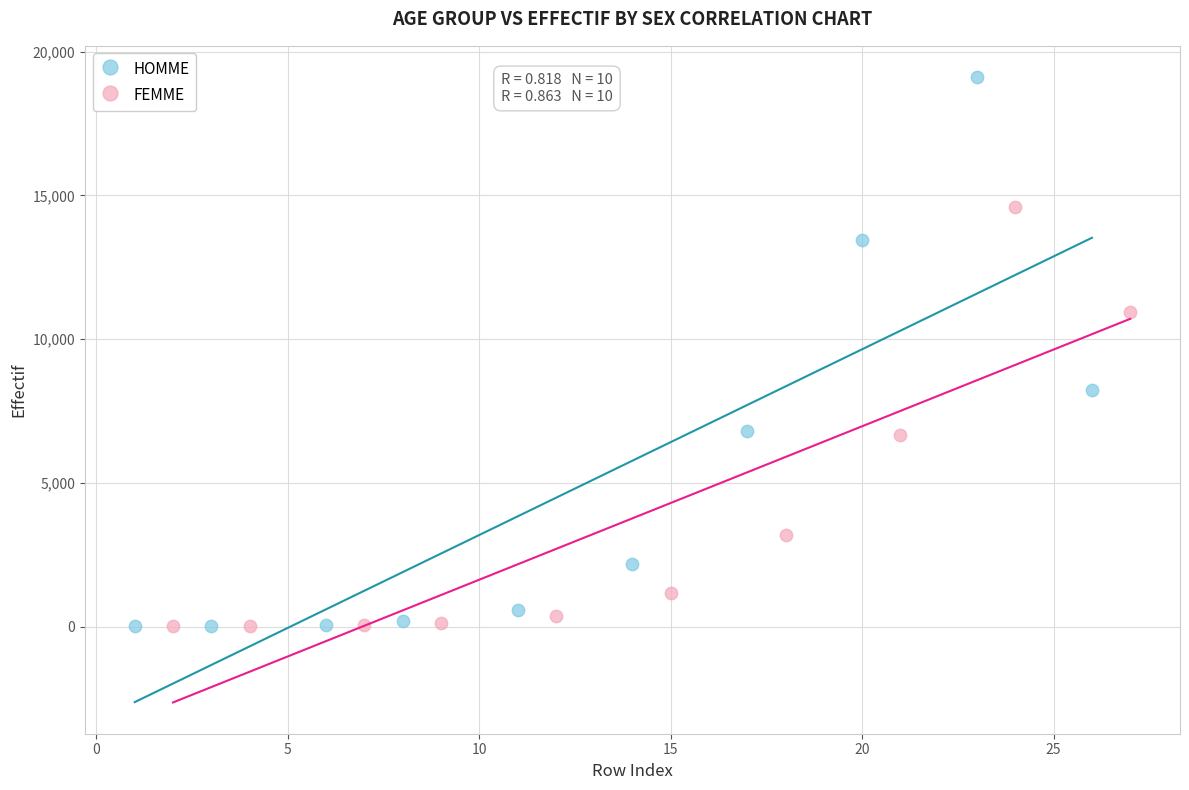

Which series contains the highest Y value?

HOMME